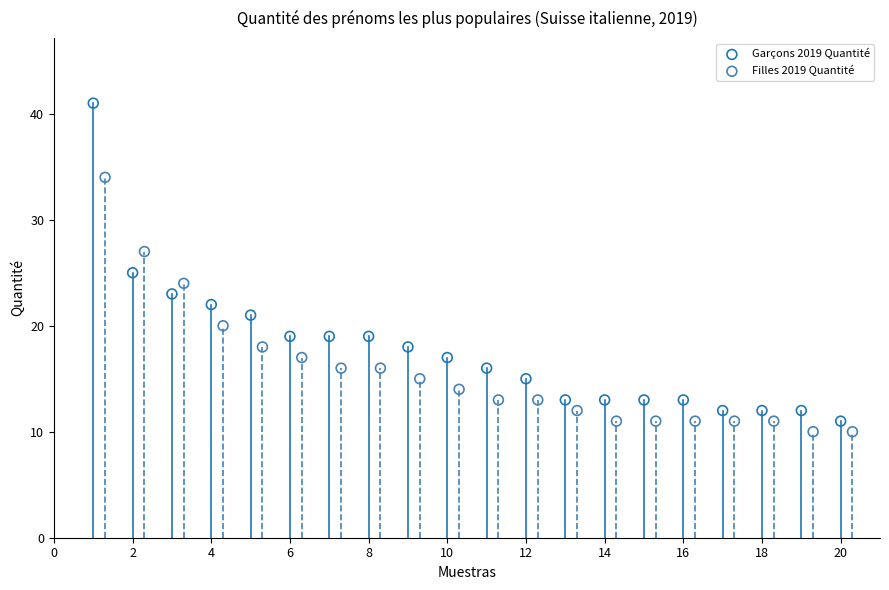

Which series has the largest Y range (max minus min)?

Garçons 2019 Quantité